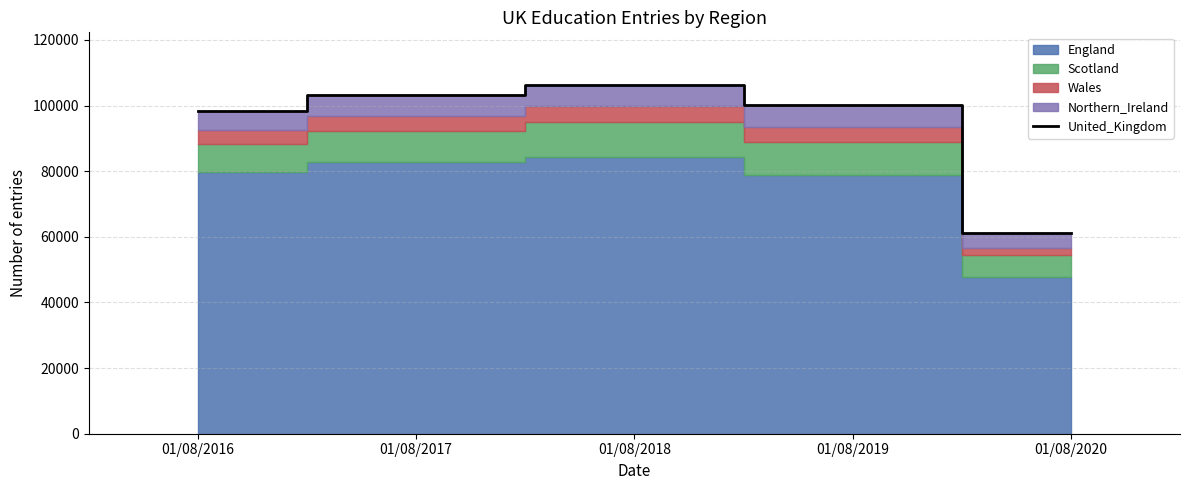

How many values are below 100287?

2